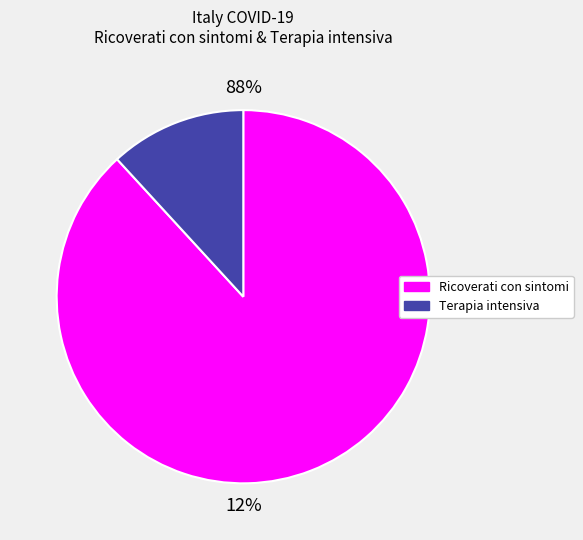

Is Liguria the majority of the pie?

No